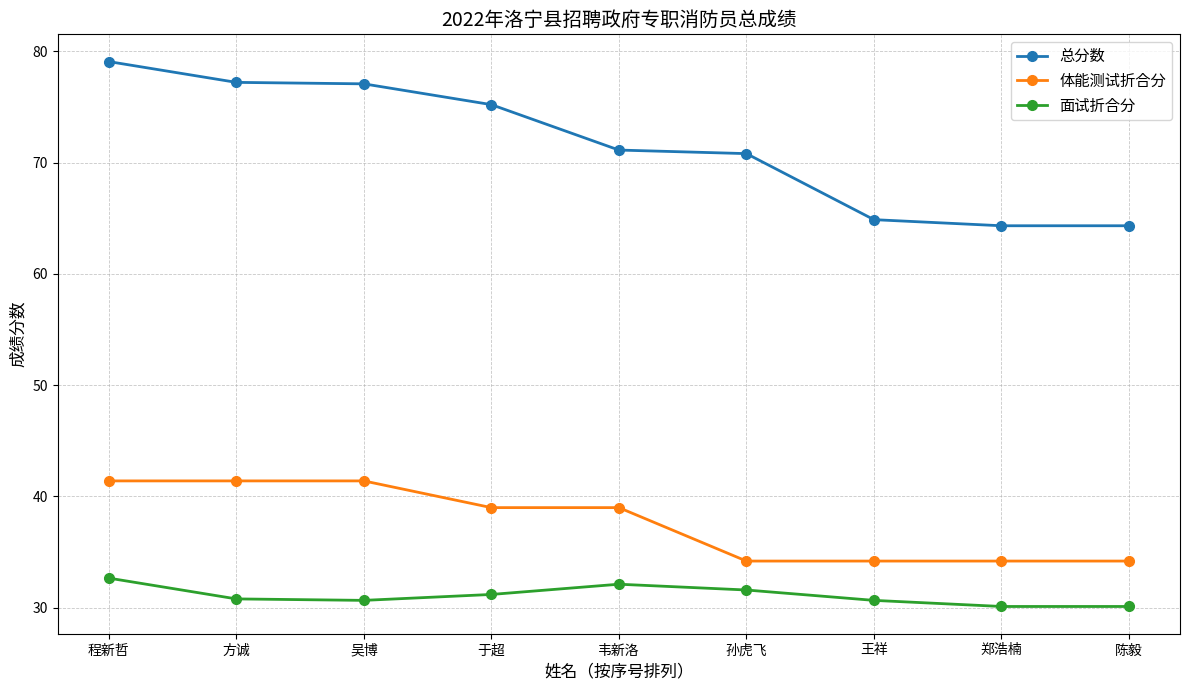

What are all the series names shown in the legend?

总分数, 体能测试折合分, 面试折合分